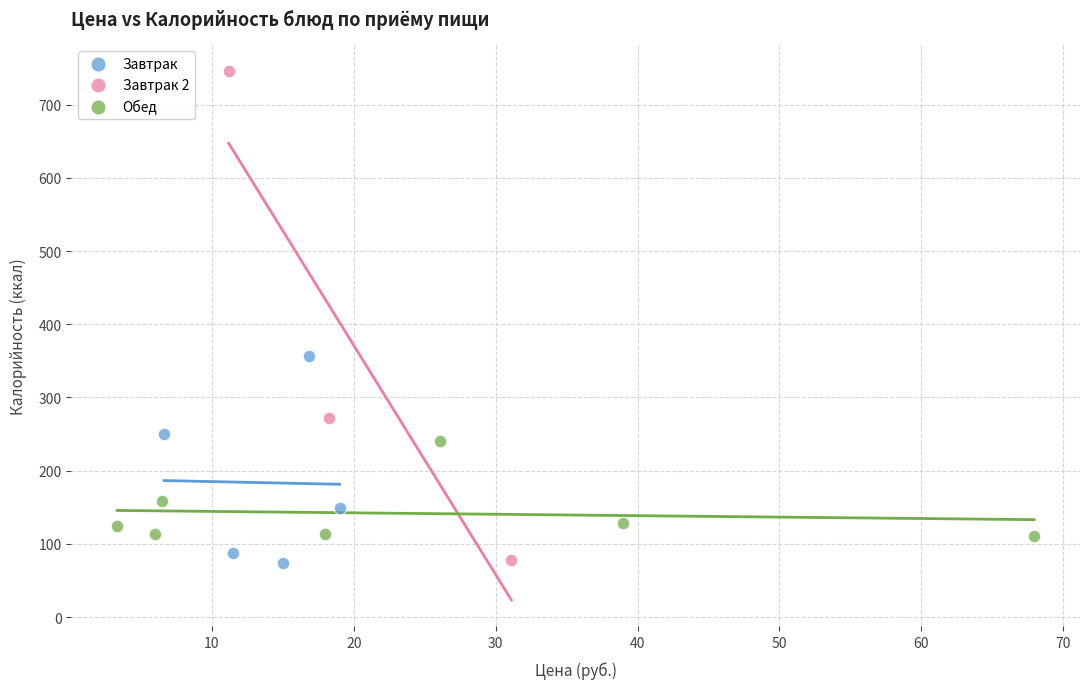

Which series reaches the maximum Y coordinate?

Завтрак 2